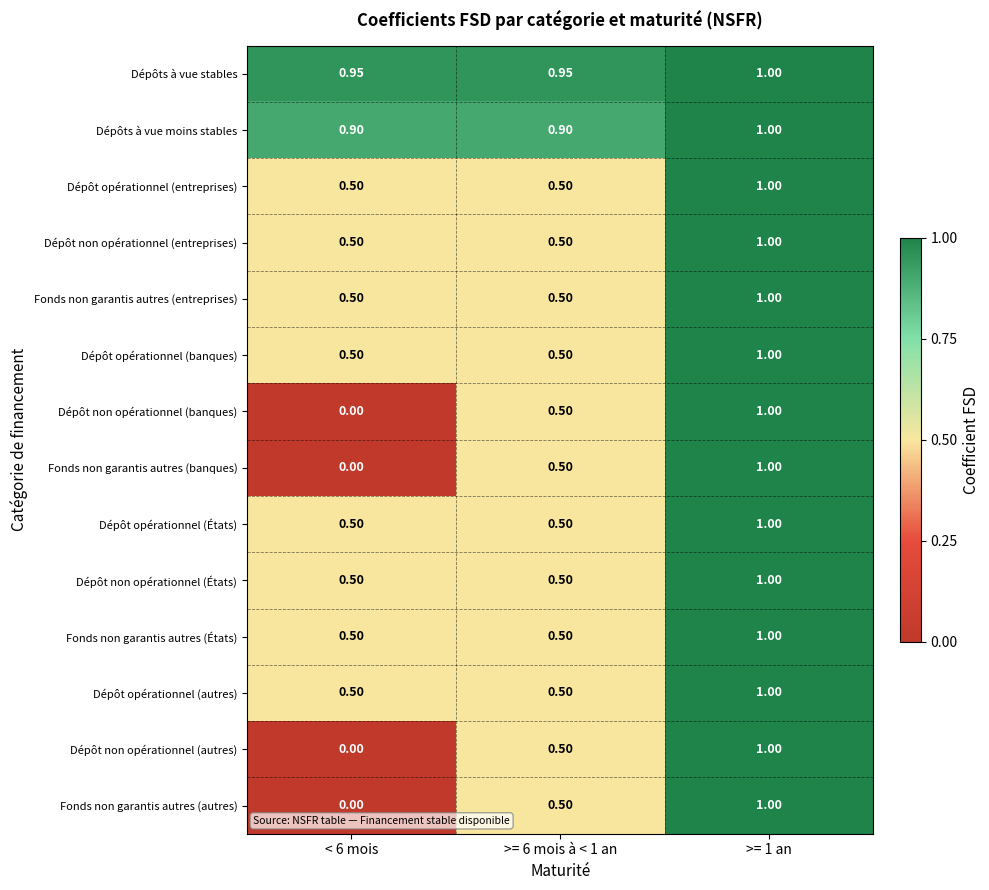

Which series has the largest total across all categories?

Dépôts à vue stables